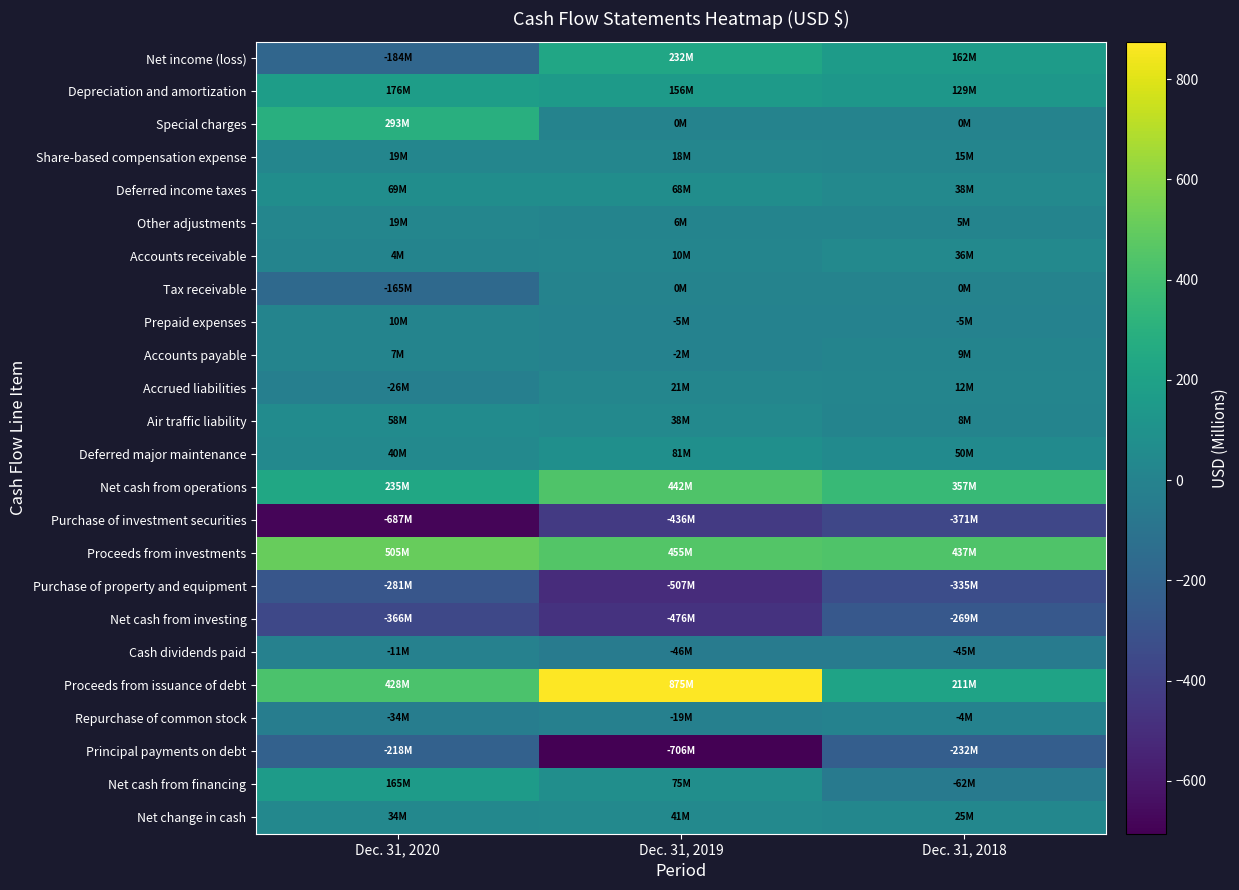

Reading left to right, extract all data points from this chart.

Net income (loss): Dec. 31, 2020=-184.1	Dec. 31, 2019=232.1	Dec. 31, 2018=161.8
Depreciation and amortization: Dec. 31, 2020=176.3	Dec. 31, 2019=155.9	Dec. 31, 2018=129.4
Special charges: Dec. 31, 2020=292.8	Dec. 31, 2019=0.0	Dec. 31, 2018=0.0
Share-based compensation expense: Dec. 31, 2020=19.3	Dec. 31, 2019=18.2	Dec. 31, 2018=15.1
Deferred income taxes: Dec. 31, 2020=69.3	Dec. 31, 2019=68.5	Dec. 31, 2018=38.2
Other adjustments: Dec. 31, 2020=19.1	Dec. 31, 2019=5.5	Dec. 31, 2018=4.5
Accounts receivable: Dec. 31, 2020=4.4	Dec. 31, 2019=10.5	Dec. 31, 2018=35.6
Tax receivable: Dec. 31, 2020=-164.6	Dec. 31, 2019=0.0	Dec. 31, 2018=0.0
Prepaid expenses: Dec. 31, 2020=10.2	Dec. 31, 2019=-5.5	Dec. 31, 2018=-5.2
Accounts payable: Dec. 31, 2020=7.0	Dec. 31, 2019=-2.1	Dec. 31, 2018=8.6
Accrued liabilities: Dec. 31, 2020=-26.4	Dec. 31, 2019=21.3	Dec. 31, 2018=12.0
Air traffic liability: Dec. 31, 2020=57.6	Dec. 31, 2019=37.7	Dec. 31, 2018=7.9
Deferred major maintenance: Dec. 31, 2020=40.4	Dec. 31, 2019=81.1	Dec. 31, 2018=49.6
Net cash from operations: Dec. 31, 2020=234.6	Dec. 31, 2019=442.2	Dec. 31, 2018=356.6
Purchase of investment securities: Dec. 31, 2020=-686.6	Dec. 31, 2019=-436.2	Dec. 31, 2018=-371.5
Proceeds from investments: Dec. 31, 2020=504.6	Dec. 31, 2019=454.8	Dec. 31, 2018=436.6
Purchase of property and equipment: Dec. 31, 2020=-281.2	Dec. 31, 2019=-506.8	Dec. 31, 2018=-334.8
Net cash from investing: Dec. 31, 2020=-365.7	Dec. 31, 2019=-476.5	Dec. 31, 2018=-269.0
Cash dividends paid: Dec. 31, 2020=-11.4	Dec. 31, 2019=-45.6	Dec. 31, 2018=-45.2
Proceeds from issuance of debt: Dec. 31, 2020=428.0	Dec. 31, 2019=874.9	Dec. 31, 2018=211.2
Repurchase of common stock: Dec. 31, 2020=-33.8	Dec. 31, 2019=-18.6	Dec. 31, 2018=-3.6
Principal payments on debt: Dec. 31, 2020=-217.8	Dec. 31, 2019=-705.8	Dec. 31, 2018=-232.2
Net cash from financing: Dec. 31, 2020=164.6	Dec. 31, 2019=75.1	Dec. 31, 2018=-62.4
Net change in cash: Dec. 31, 2020=33.5	Dec. 31, 2019=40.9	Dec. 31, 2018=25.3